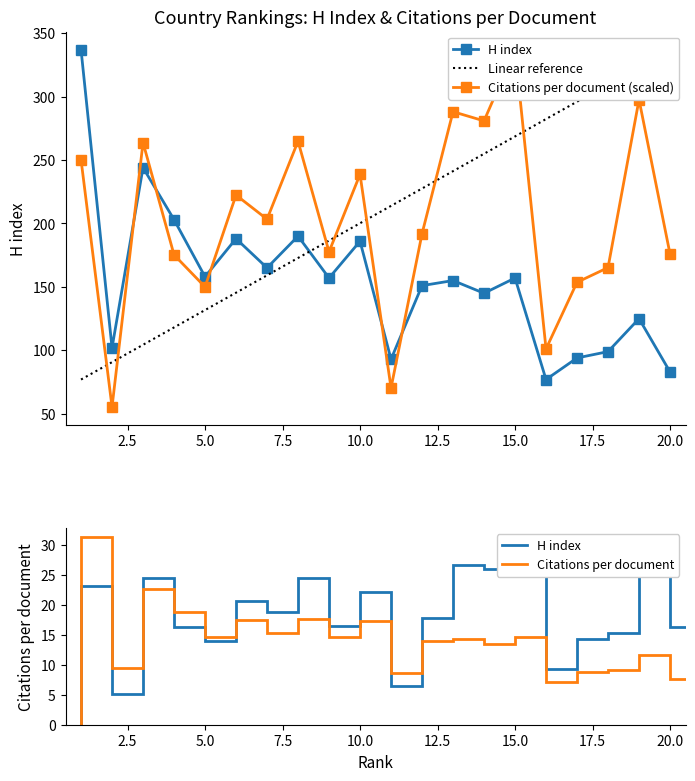

At how many categories does at least one series exceed 327?

3